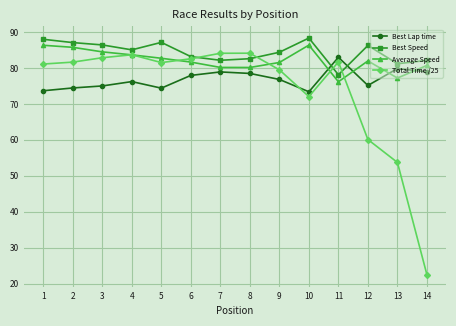

What is the difference between the Best Lap time values at 1 and 8?

4.8